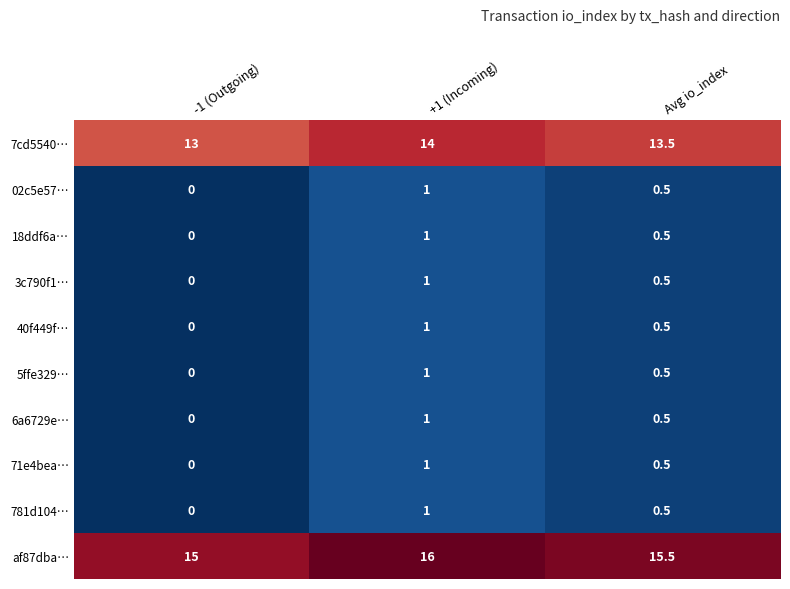

Reading right to left, what are all the values shown in this chart?

7cd5540…: Avg io_index=13.5	+1 (Incoming)=14.0	-1 (Outgoing)=13.0
02c5e57…: Avg io_index=0.5	+1 (Incoming)=1.0	-1 (Outgoing)=0.0
18ddf6a…: Avg io_index=0.5	+1 (Incoming)=1.0	-1 (Outgoing)=0.0
3c790f1…: Avg io_index=0.5	+1 (Incoming)=1.0	-1 (Outgoing)=0.0
40f449f…: Avg io_index=0.5	+1 (Incoming)=1.0	-1 (Outgoing)=0.0
5ffe329…: Avg io_index=0.5	+1 (Incoming)=1.0	-1 (Outgoing)=0.0
6a6729e…: Avg io_index=0.5	+1 (Incoming)=1.0	-1 (Outgoing)=0.0
71e4bea…: Avg io_index=0.5	+1 (Incoming)=1.0	-1 (Outgoing)=0.0
781d104…: Avg io_index=0.5	+1 (Incoming)=1.0	-1 (Outgoing)=0.0
af87dba…: Avg io_index=15.5	+1 (Incoming)=16.0	-1 (Outgoing)=15.0